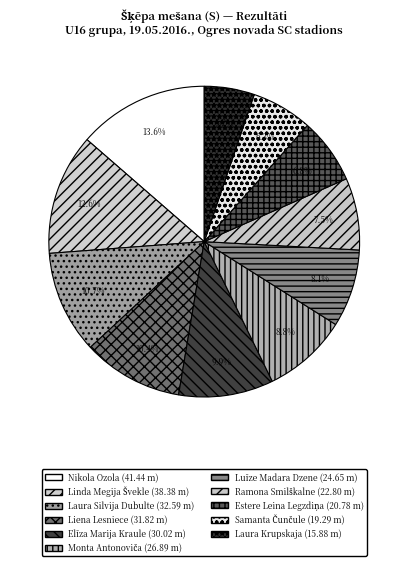

Which has a higher value, Laura Krupskaja or Nikola Ozola?

Nikola Ozola